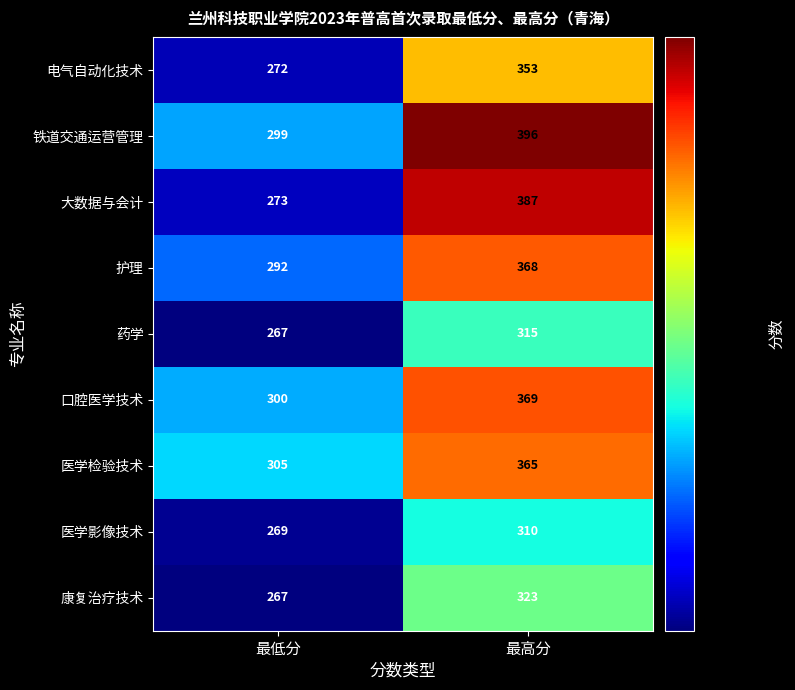

What is the sum of all 铁道交通运营管理 values?

695